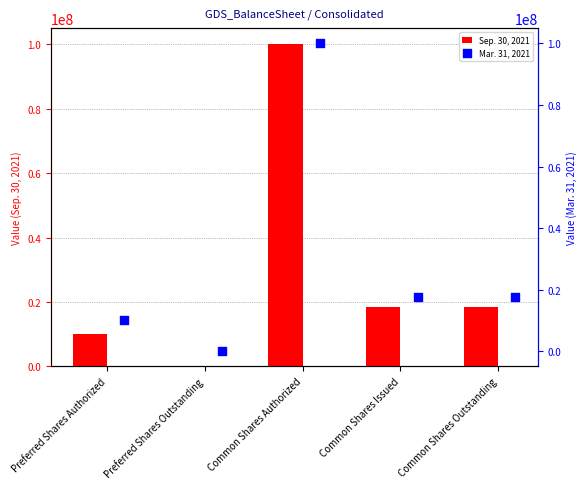

Which series contains the highest Y value?

Sep. 30, 2021